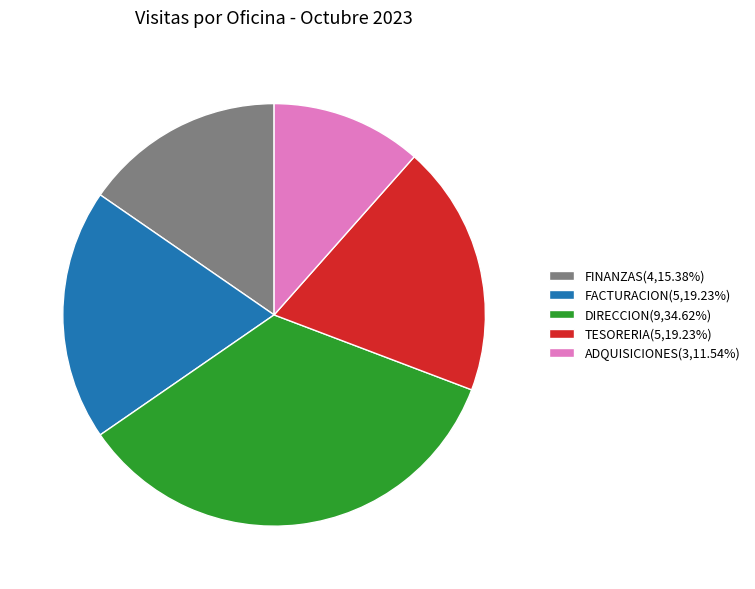

The TESORERIA slice represents 9% of the pie. True or false?

False